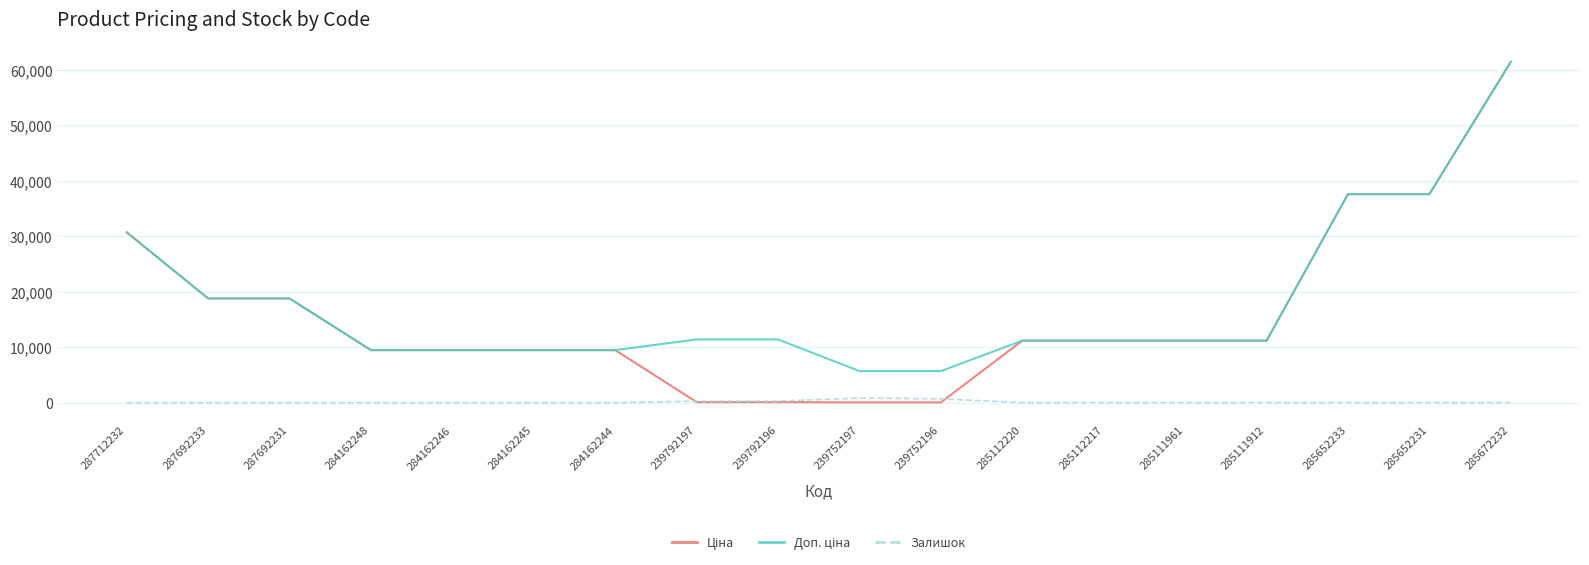

At which category is the sum across all series the highest?

285672232